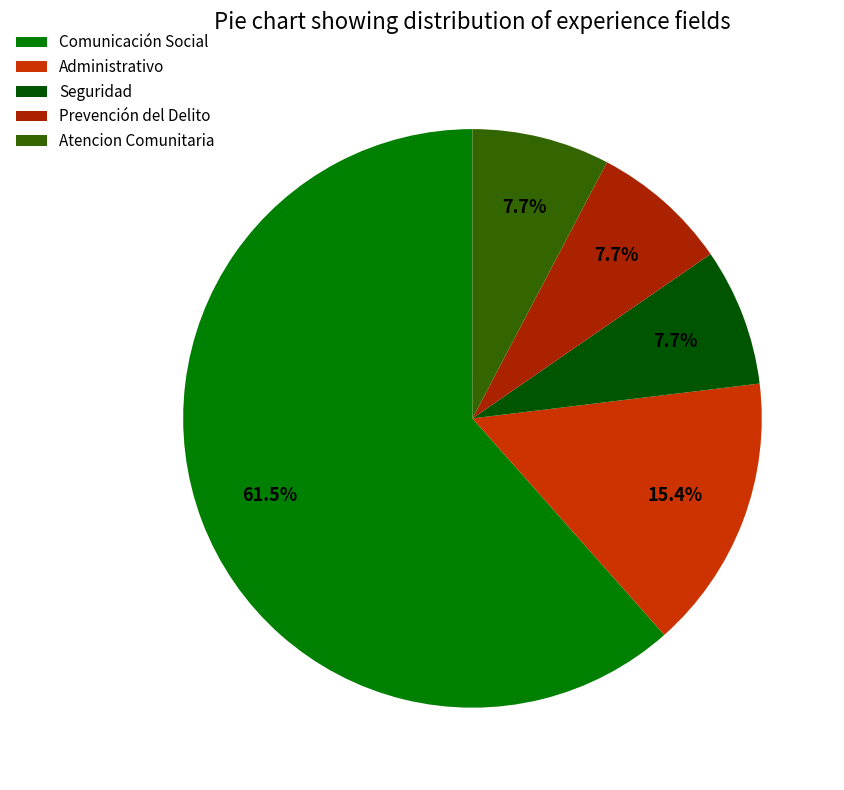

Is it true that Prevención del Delito is 8% of the pie?

True